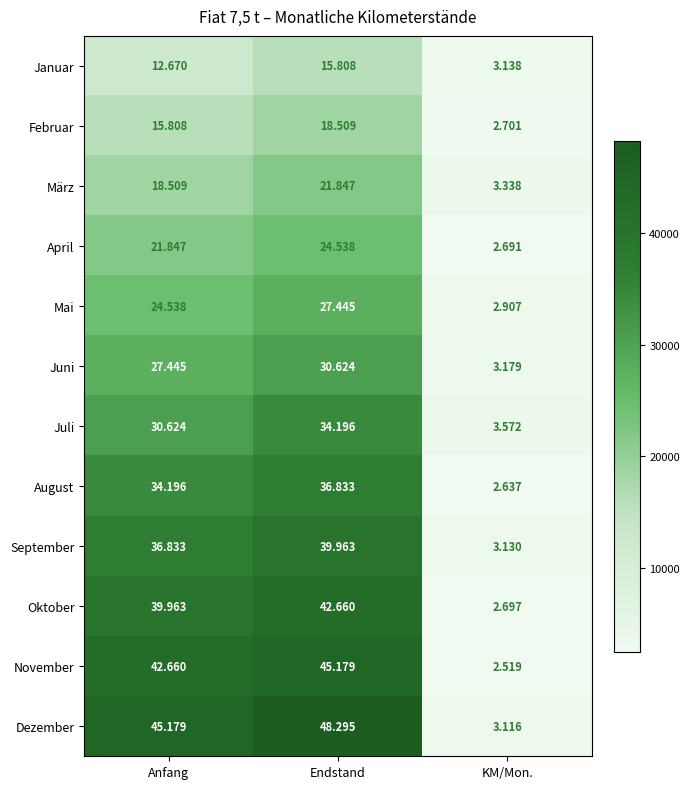

What is the total value across all series at Endstand?

385897